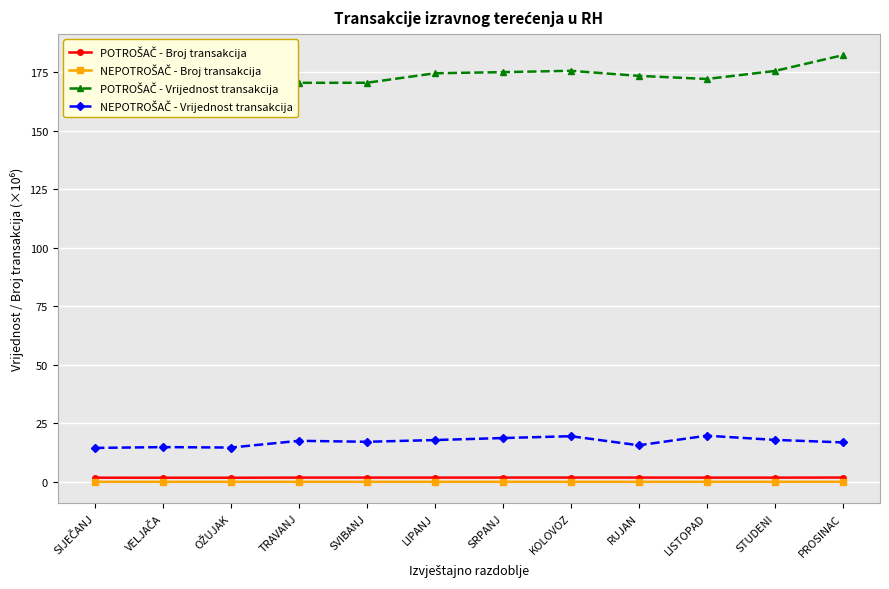

Is it true that POTROŠAČ - Vrijednost transakcija equals 175.0 at SRPANJ?

True